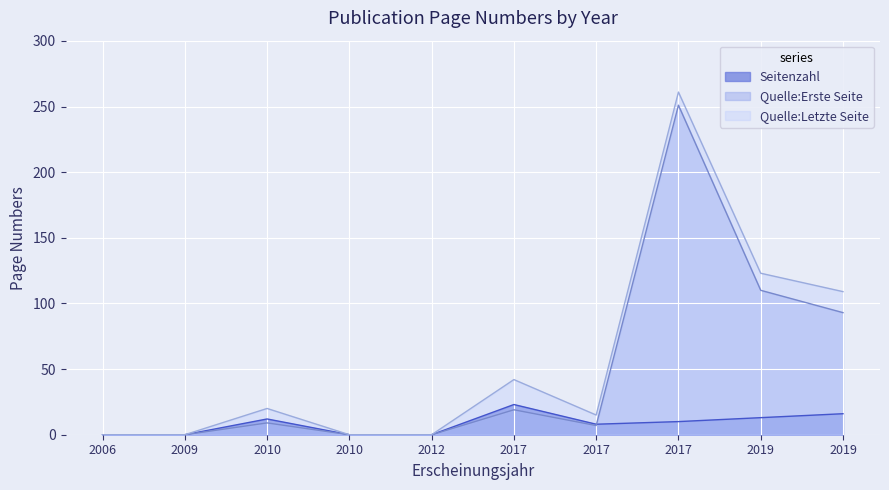

How many lines are shown in the chart?

3